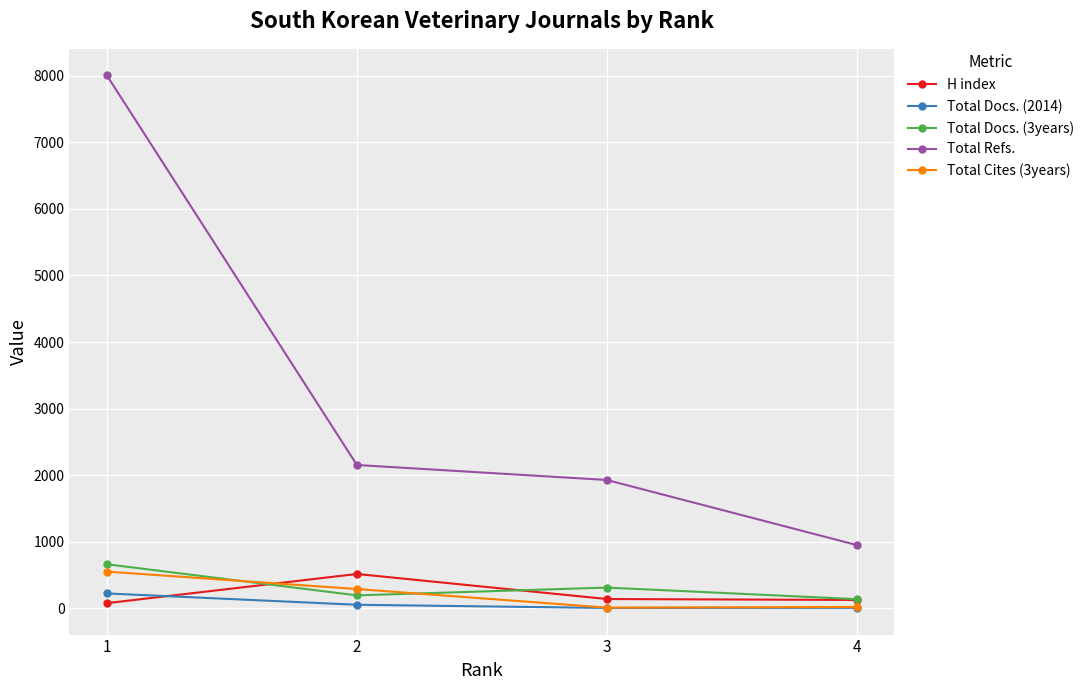

How many Total Docs. (3years) values are between 197 and 664?

3